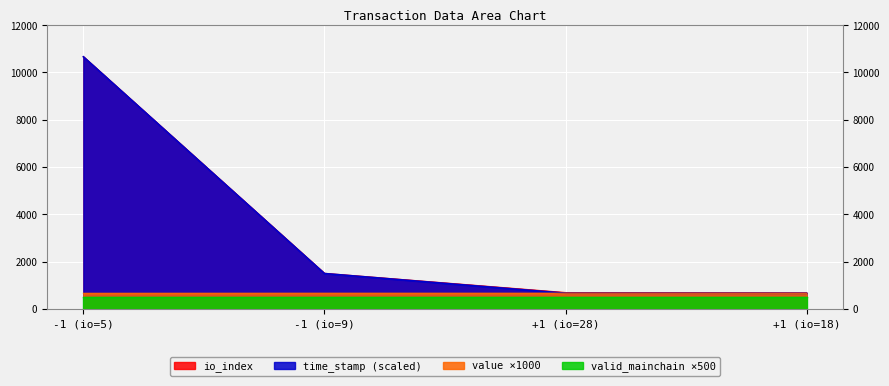

What is the minimum value for time_stamp_norm?

663.5